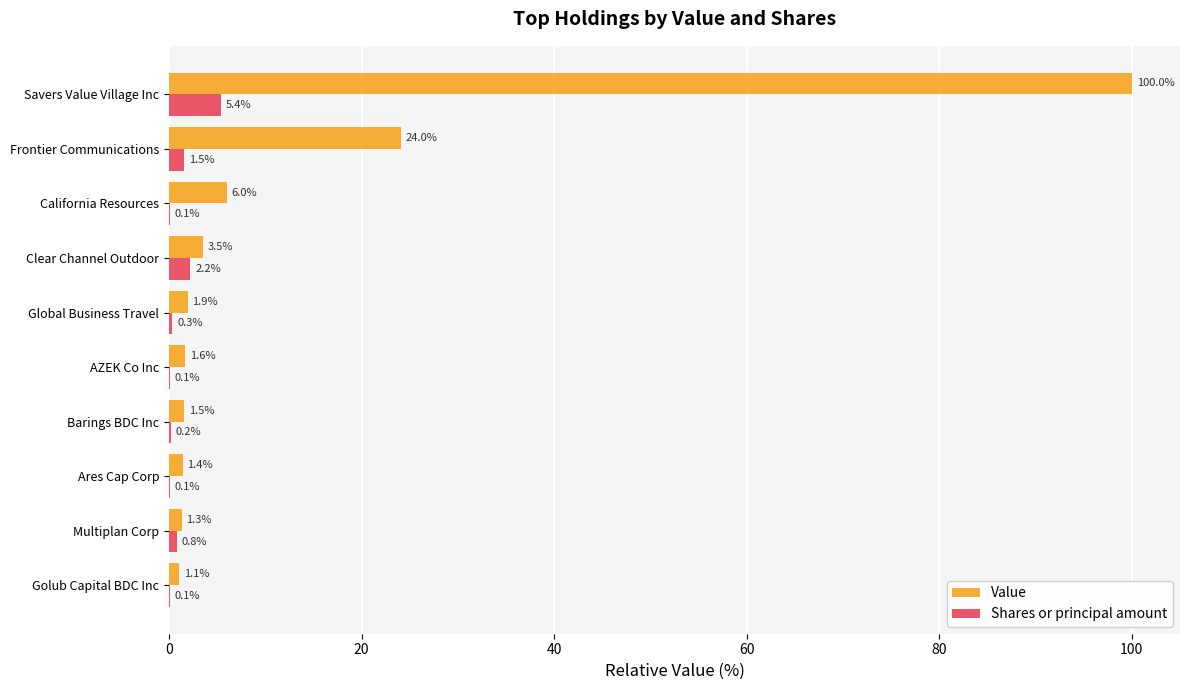

Where is Value nearest to the value 50?

Frontier Communications